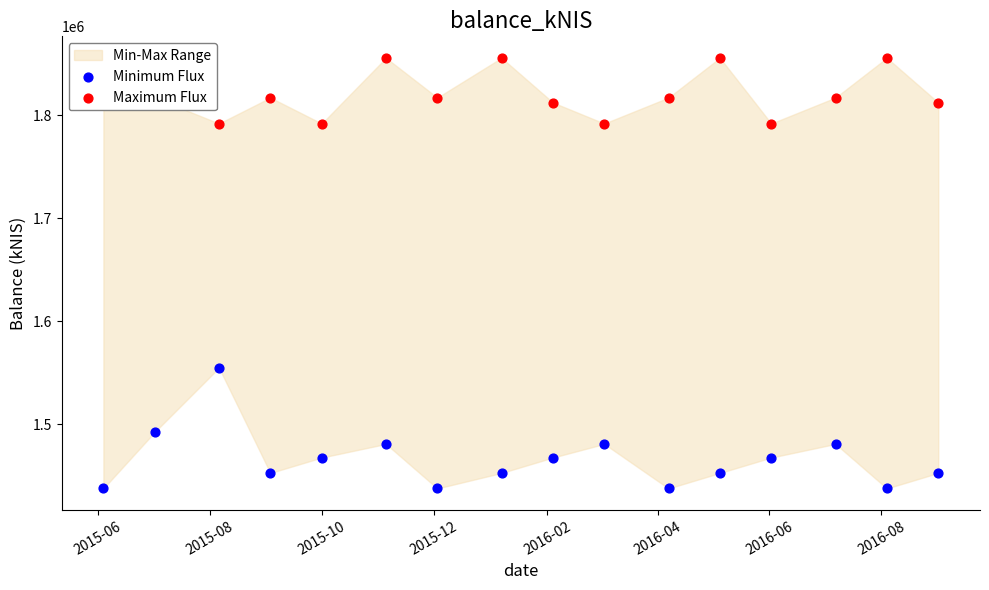

Which series has the largest Y range (max minus min)?

Minimum Flux